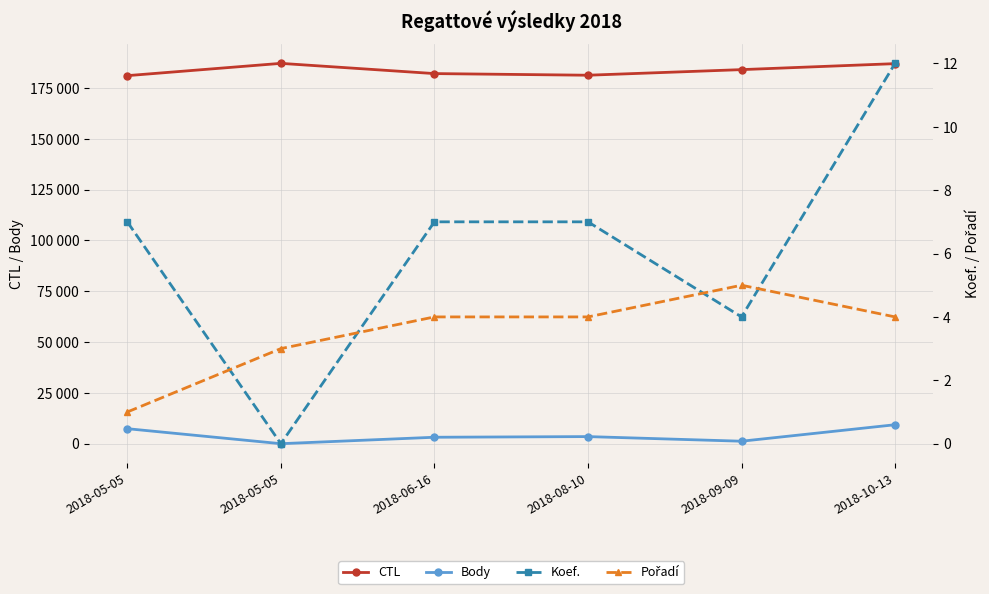

Which has a higher value, 2018-10-13 or 2018-08-10?

2018-10-13